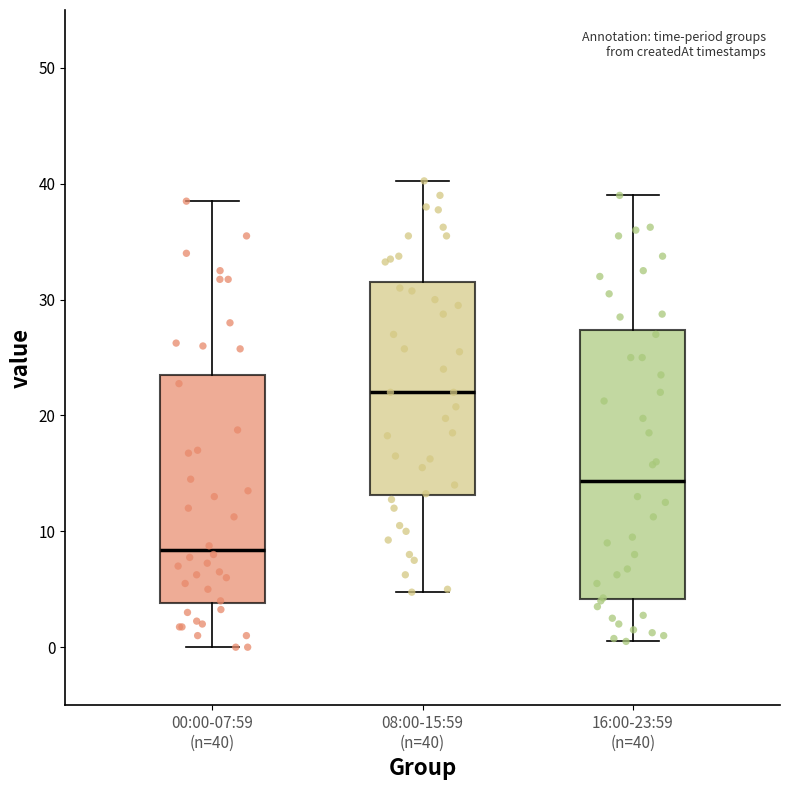

Where is the upper edge of the box for 08:00-15:59 (n=40) on the y-axis? The values are not printed on the chart, so give them approximately, as read against the axis.

32